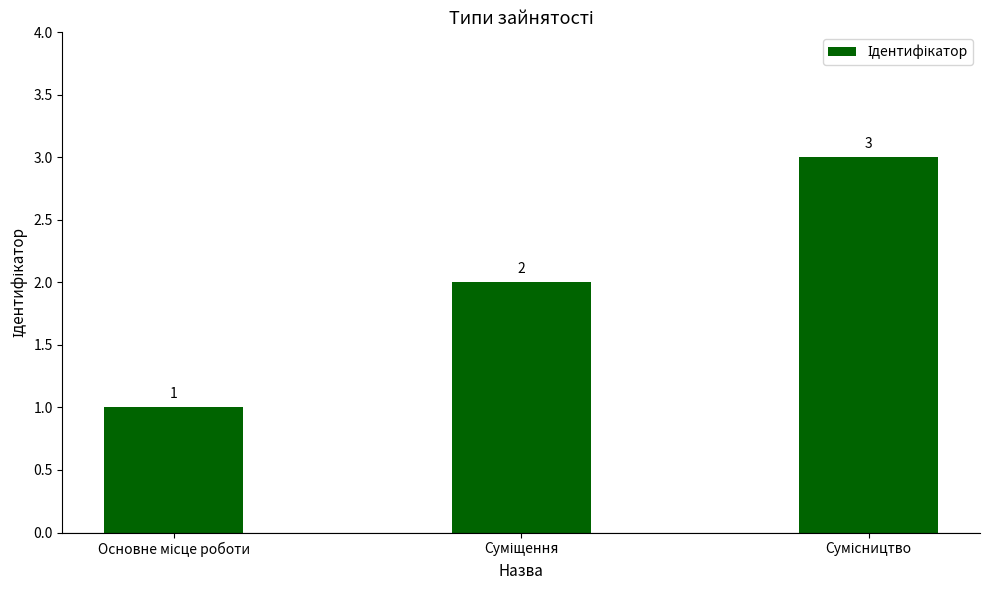

Reading left to right, what are all the values shown in this chart?

1	2	3